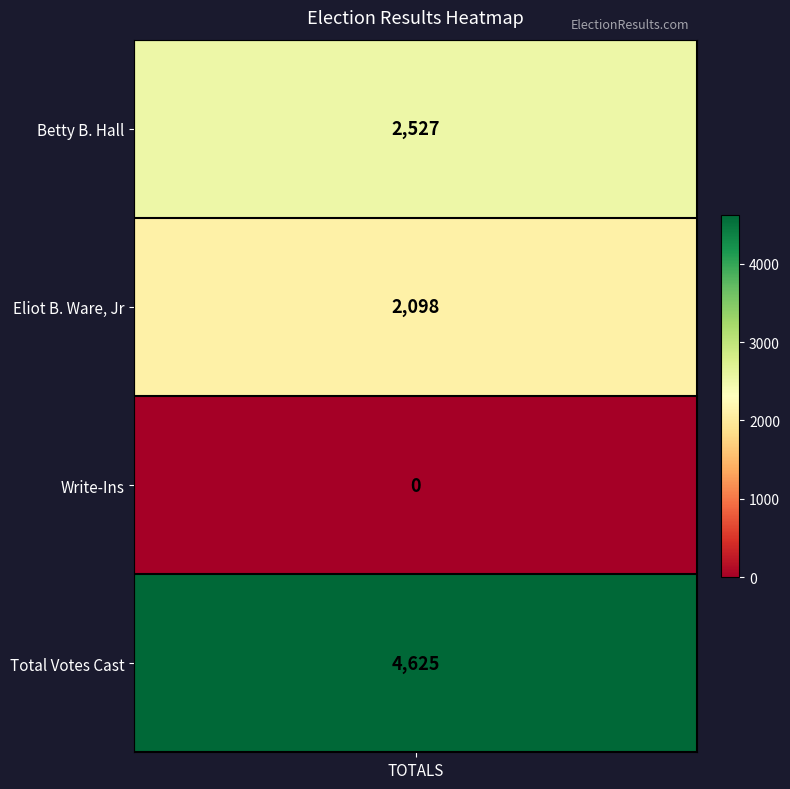

At which label is the value closest to 2312?

Eliot B. Ware, Jr